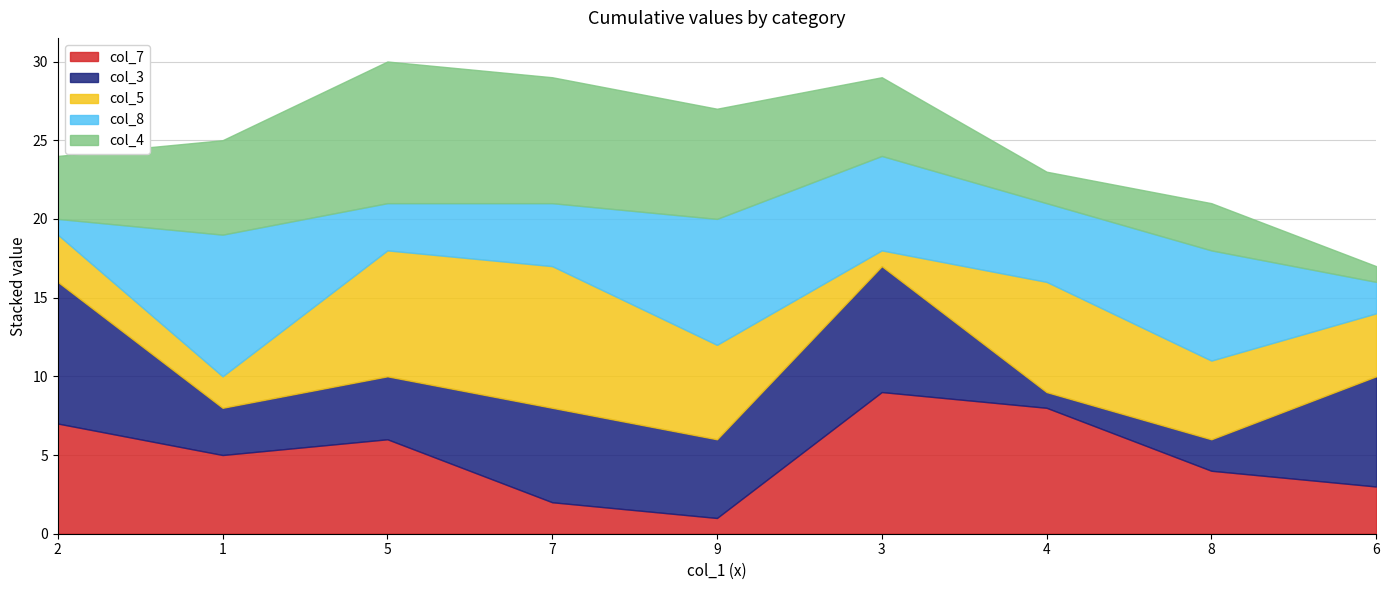

How many values in the col_7 series are below 5?

4